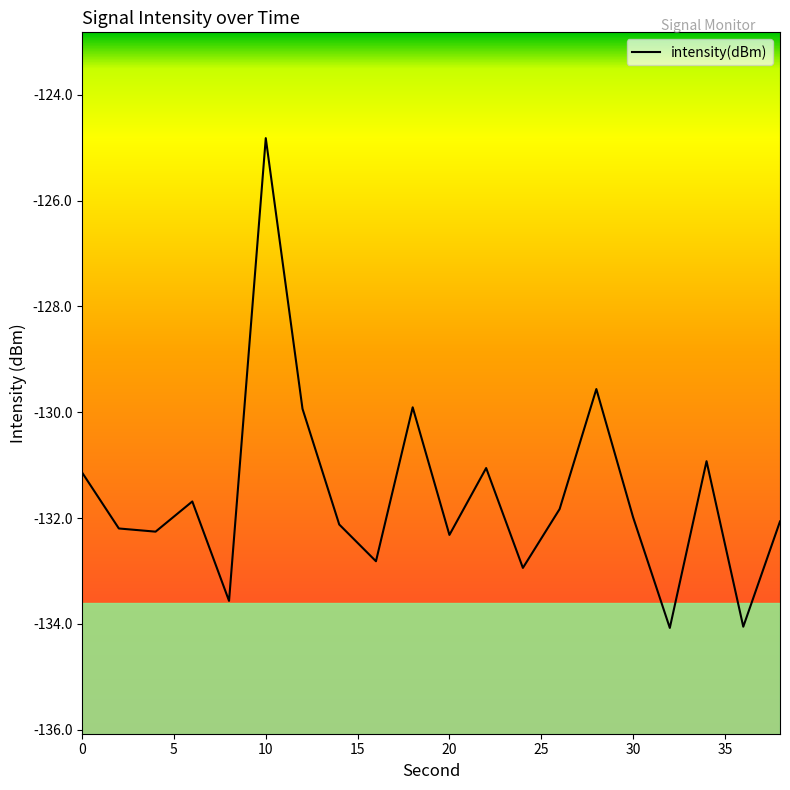

What is the difference between the maximum and minimum values?

9.3